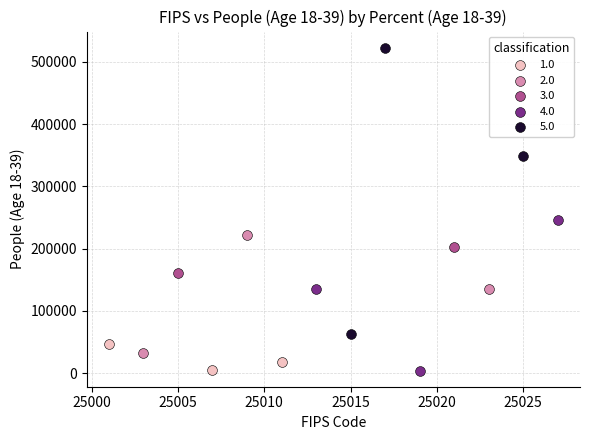

What are all the series names shown in the legend?

1.0, 2.0, 3.0, 4.0, 5.0